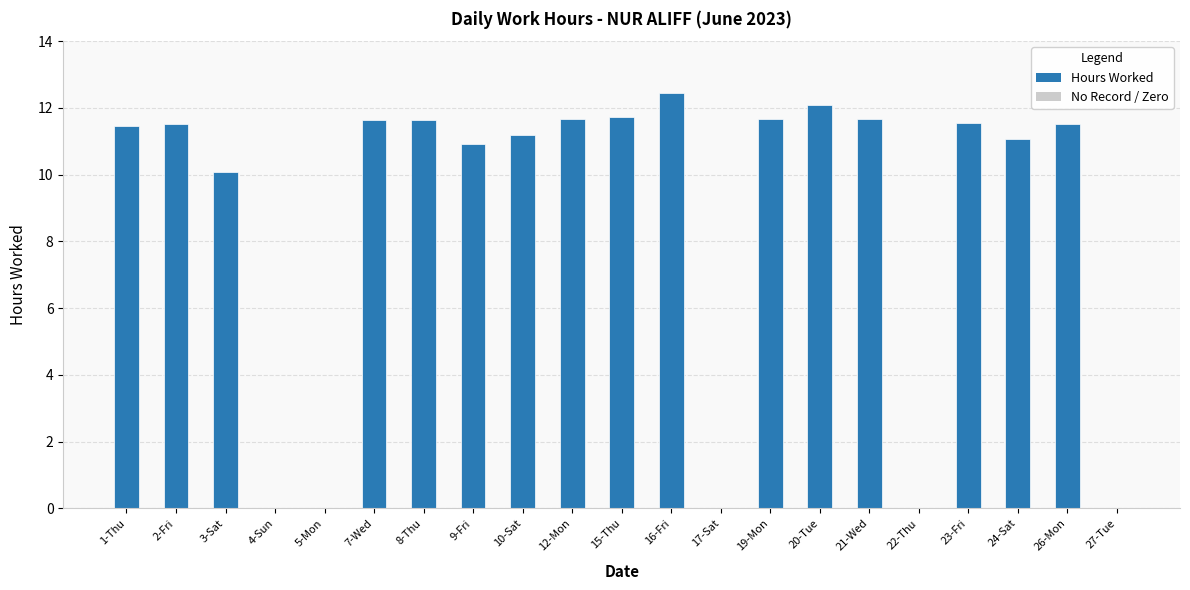

What is the average value?

8.8